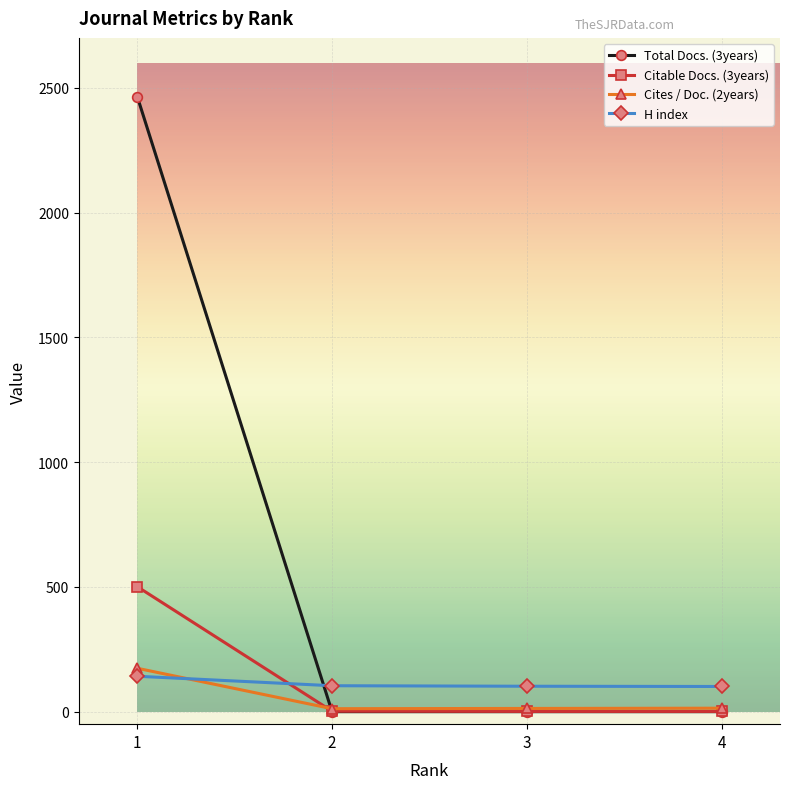

Which series has the largest total across all categories?

Total Docs. (3years)